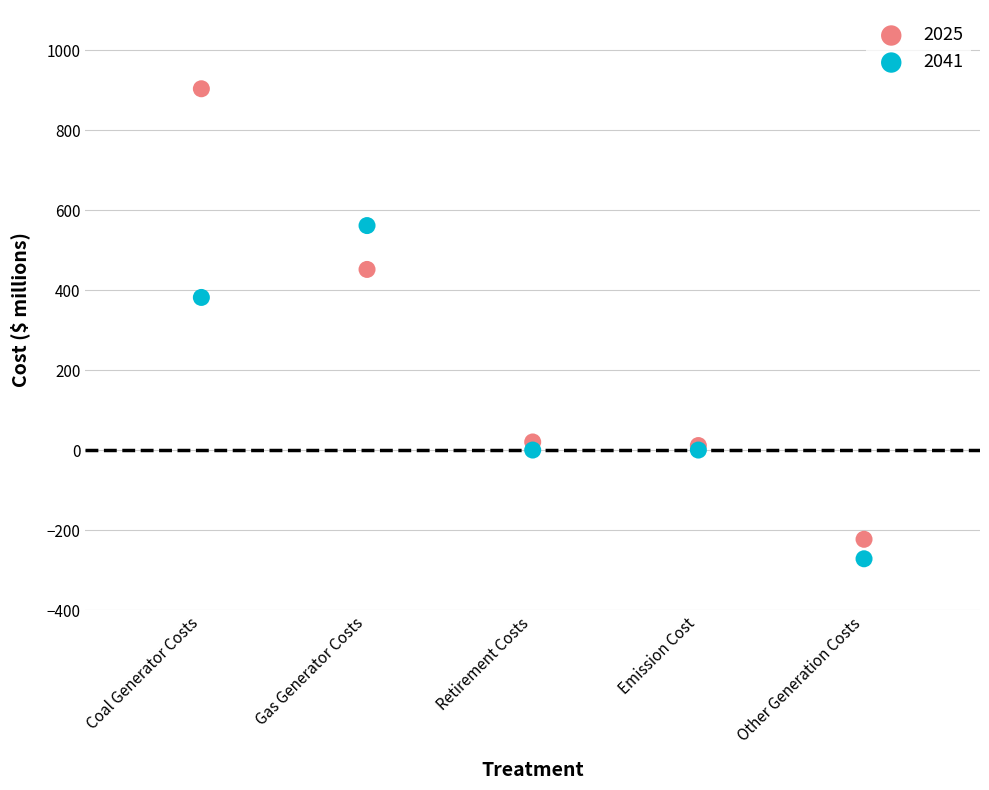

Which series has the largest Y range (max minus min)?

2025